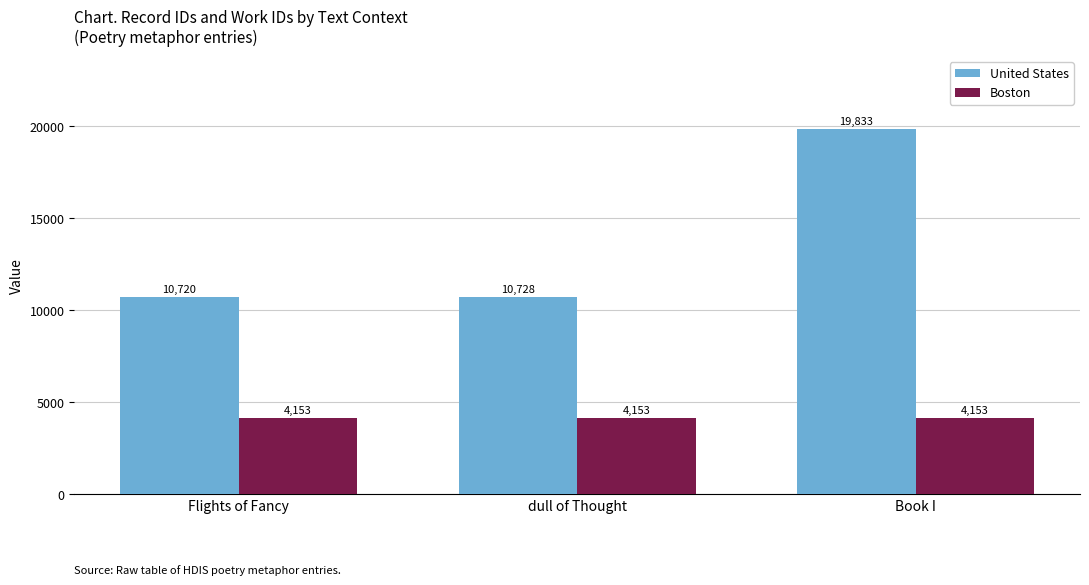

What is the value of the United States bar at the 3rd from the left?

19833